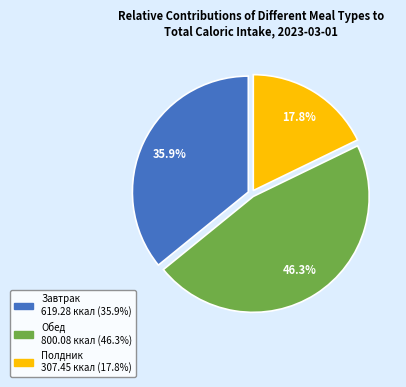

How much of the chart is everything except Завтрак?

64.1%